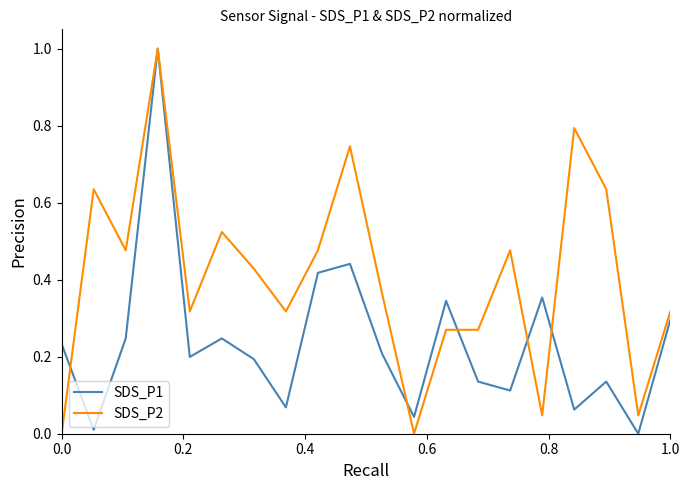

What is the greatest value displayed?

1.0